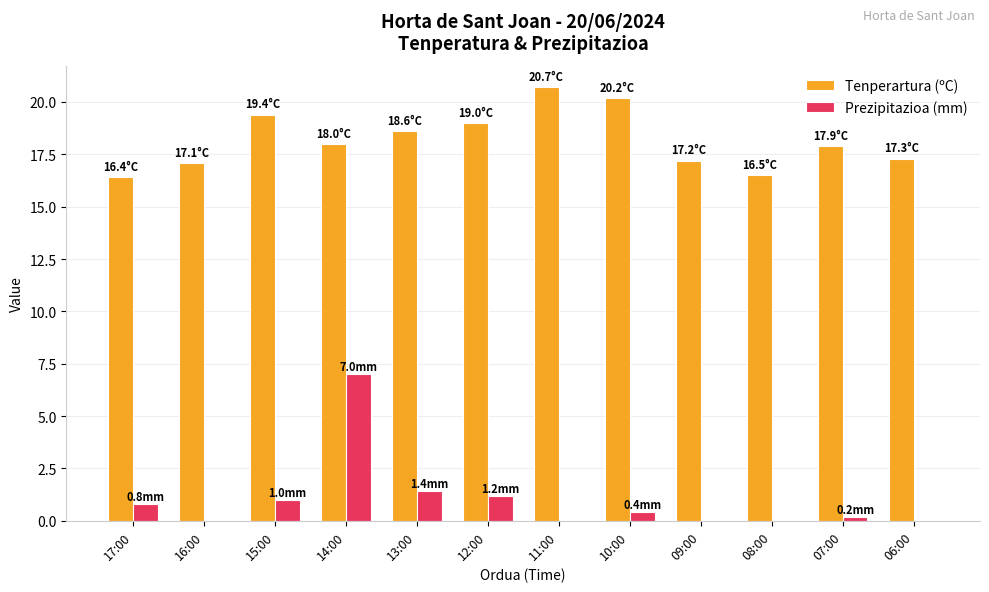

Between 15:00 and 09:00, which series saw the biggest shift?

Tenperartura (ºC)